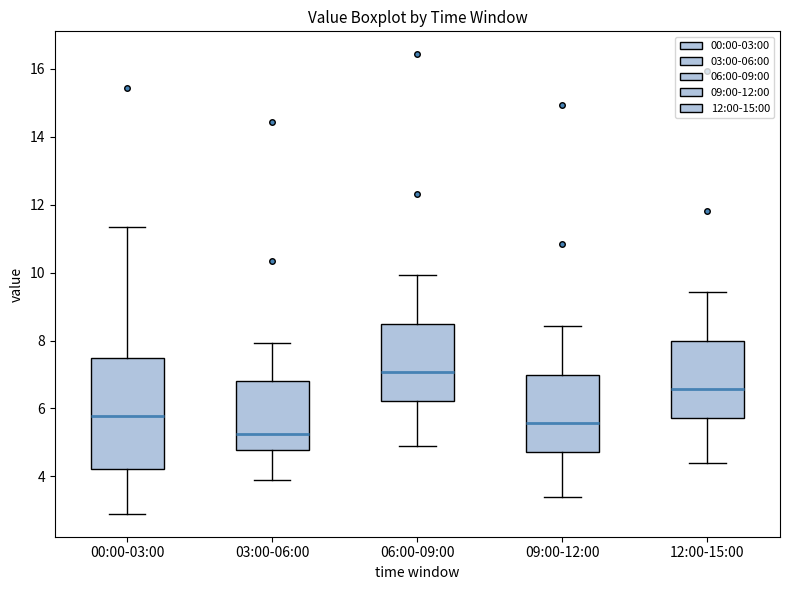

Reading left to right, read every box against the y-axis: the position of its median line, the range the box covers, and the ends of its whiskers. The values are not printed on the chart, so give them approximately, as read against the axis.

00:00-03:00: median 5.8, box 4.2 to 7.4, whiskers 3.0 to 11.4
03:00-06:00: median 5.2, box 4.8 to 6.8, whiskers 4.0 to 8.0
06:00-09:00: median 7.0, box 6.2 to 8.4, whiskers 5.0 to 10.0
09:00-12:00: median 5.6, box 4.8 to 7.0, whiskers 3.4 to 8.4
12:00-15:00: median 6.6, box 5.8 to 8.0, whiskers 4.4 to 9.4